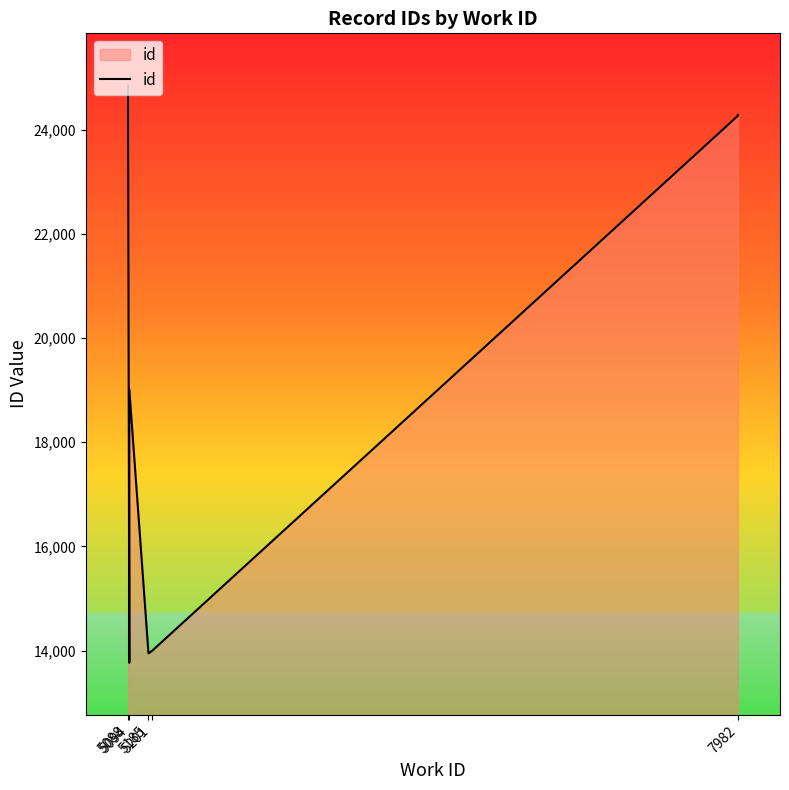

Which has a higher value, 5094 or 5094?

5094